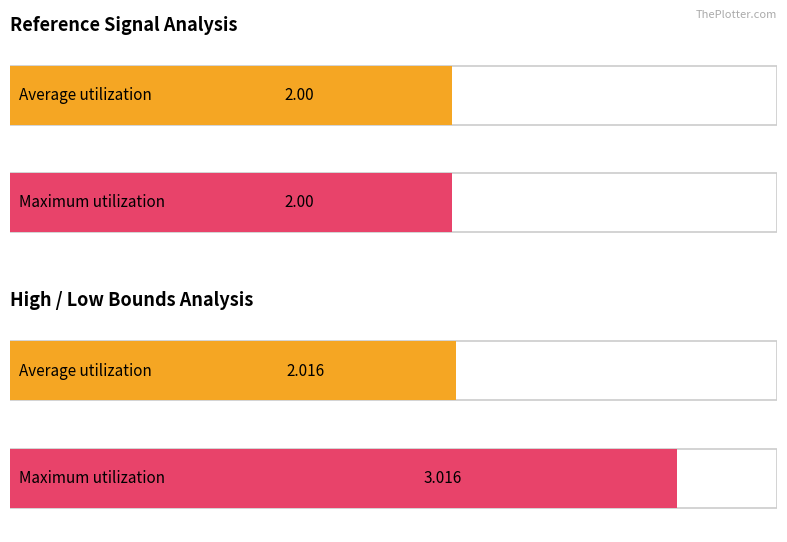

Which series has the largest total across all categories?

Maximum utilization